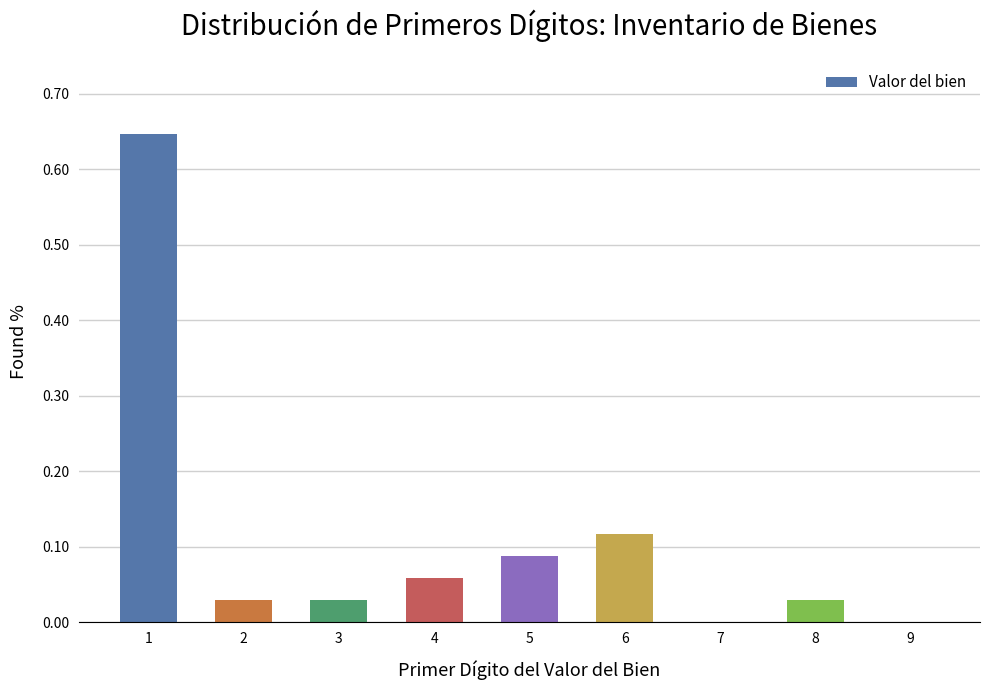

Is it true that the value at 6 is 0.2?

False